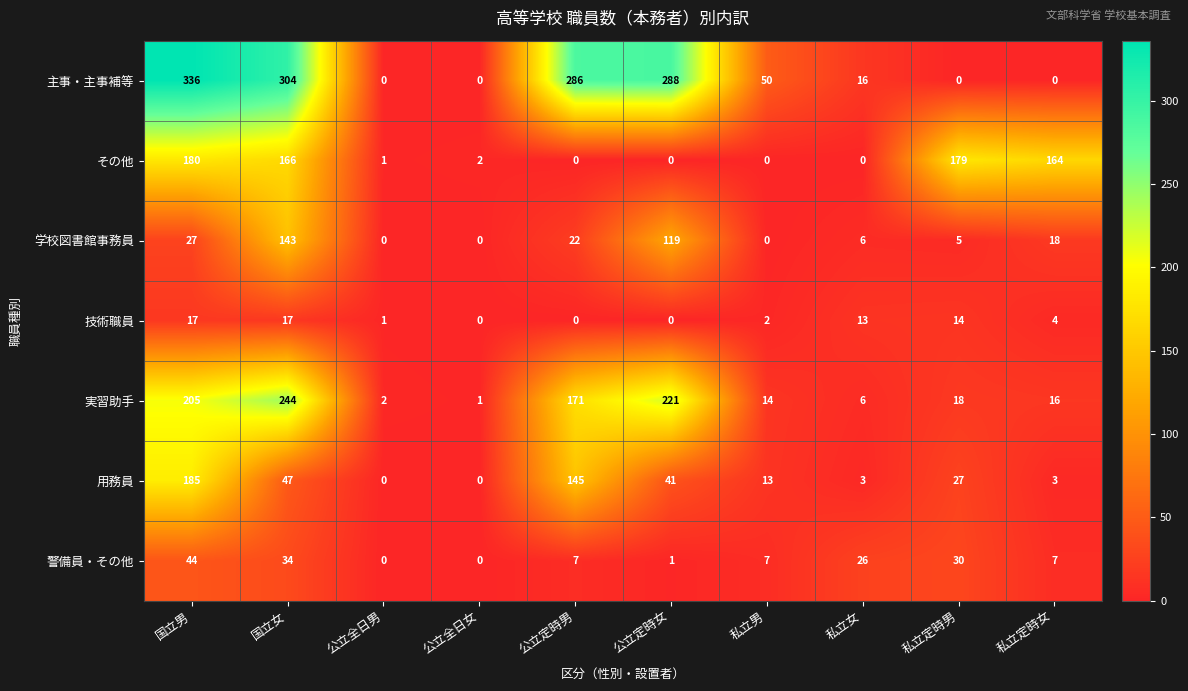

True or false: 用務員 has a value of 20 at 公立定時女.

False